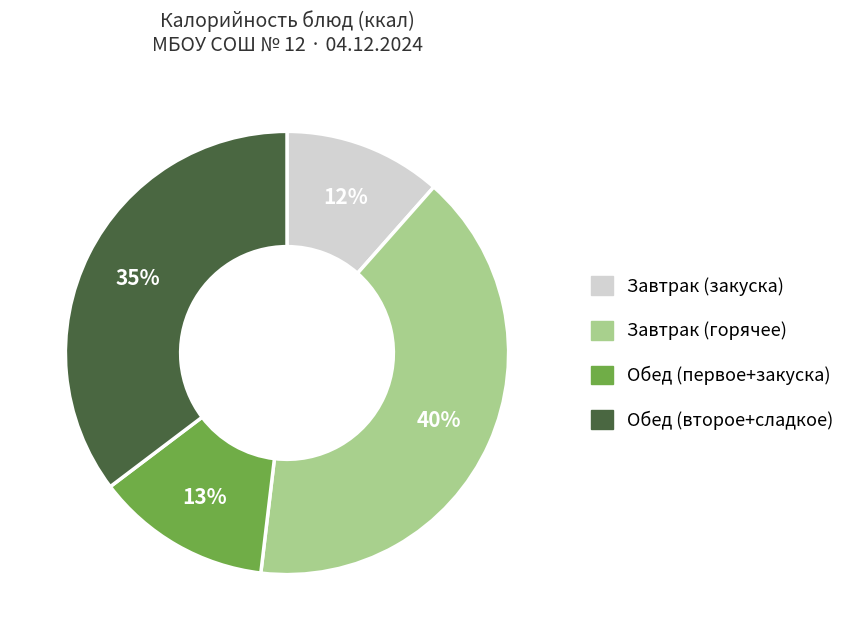

Does any single category account for the majority?

No